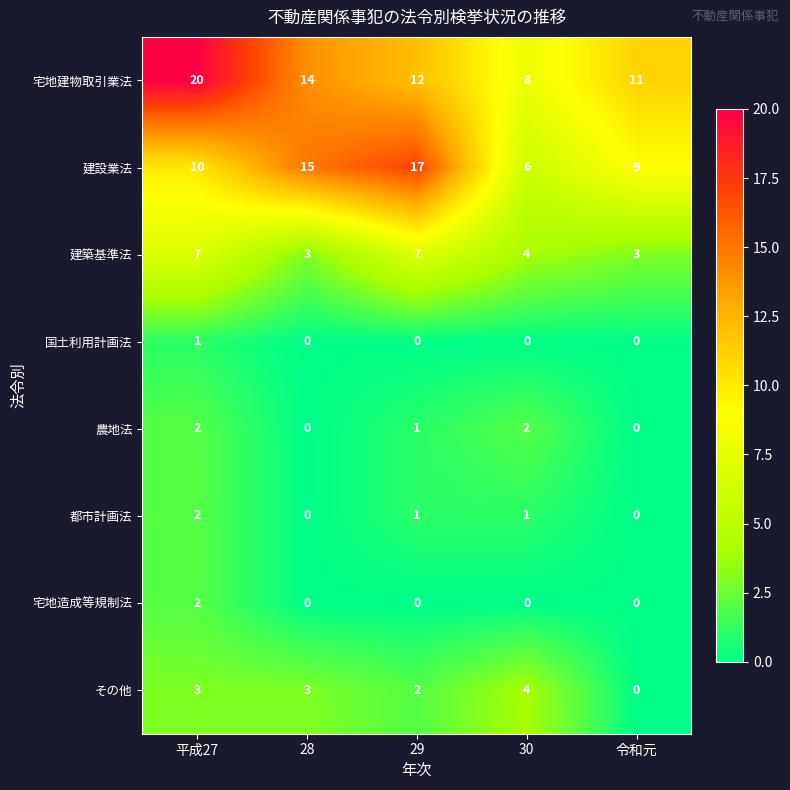

Rank the categories by 宅地建物取引業法 value from lowest to highest.

30, 令和元, 29, 28, 平成27